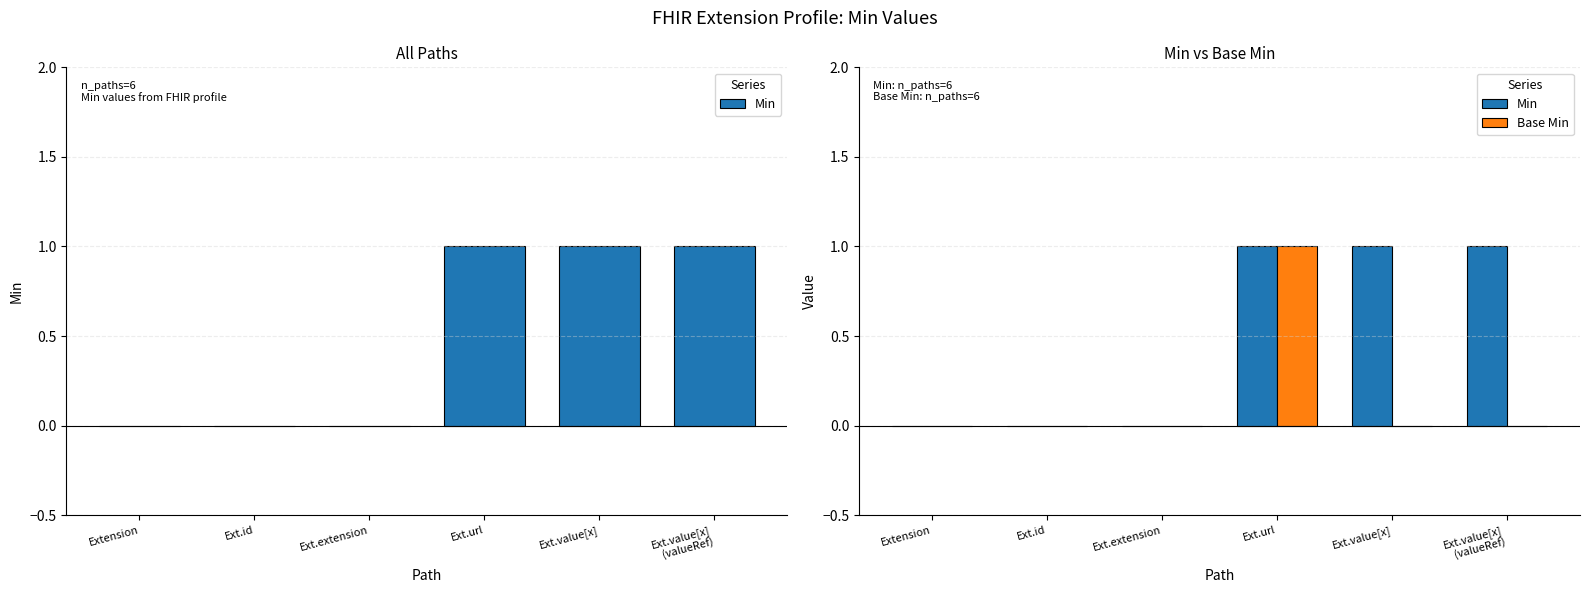

What is the total value across all series at Ext.value[x]?

1